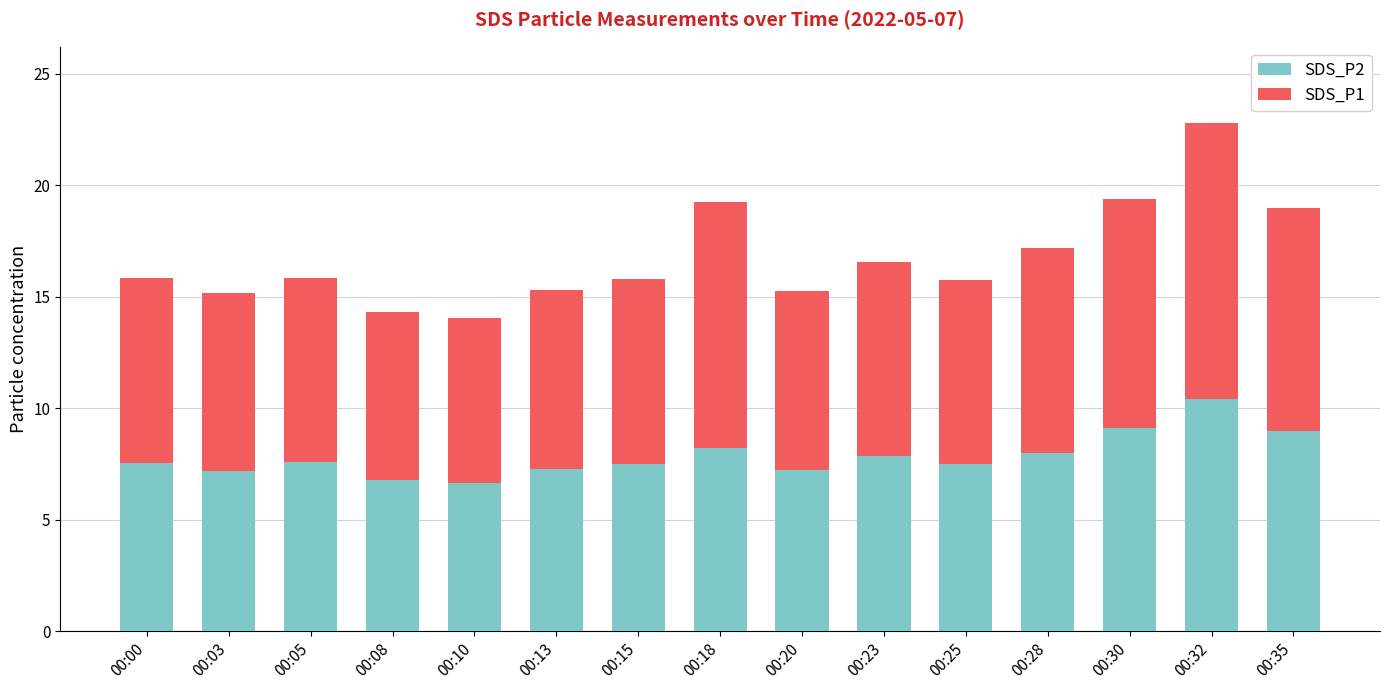

What is the highest value of the SDS_P2 series?

10.4